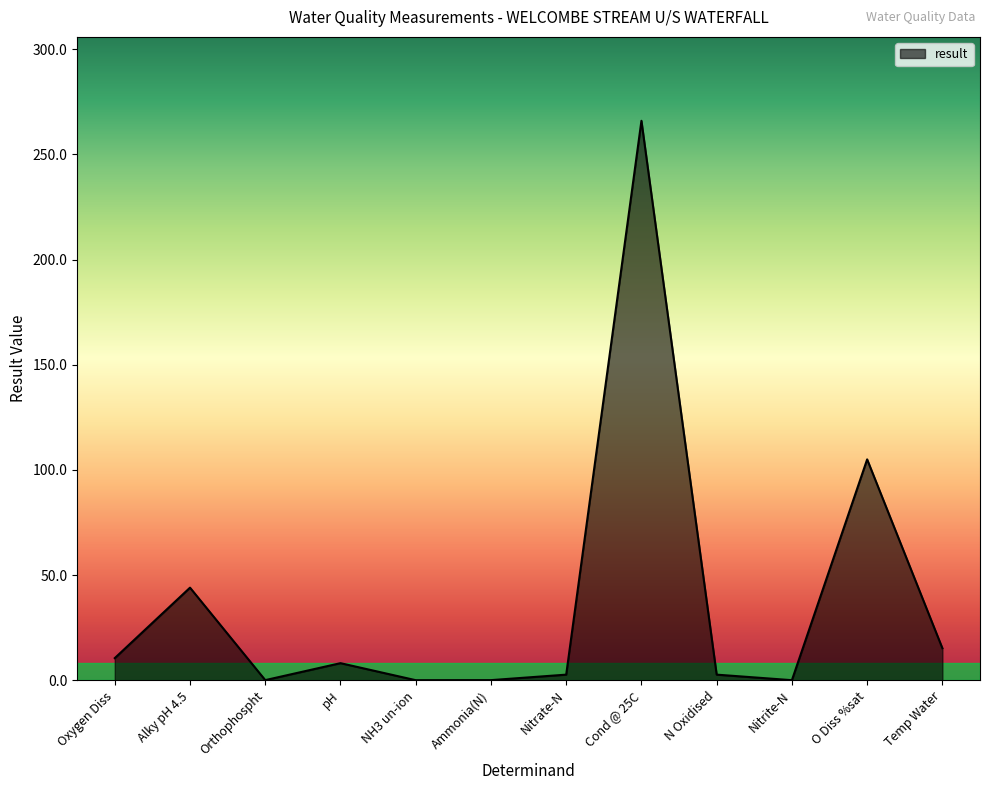

What value does the data have at pH?

8.1